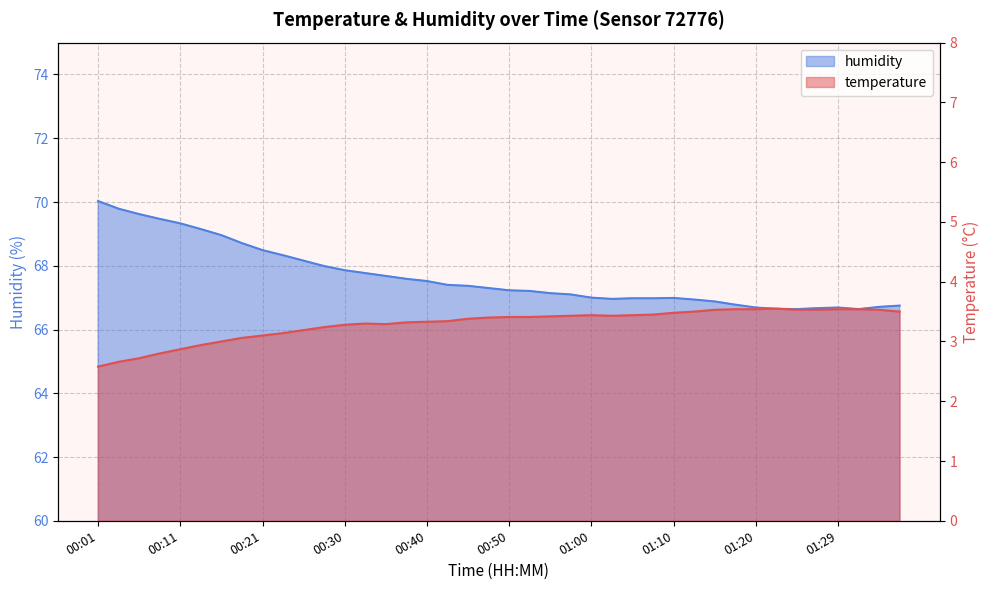

How many lines are shown in the chart?

2